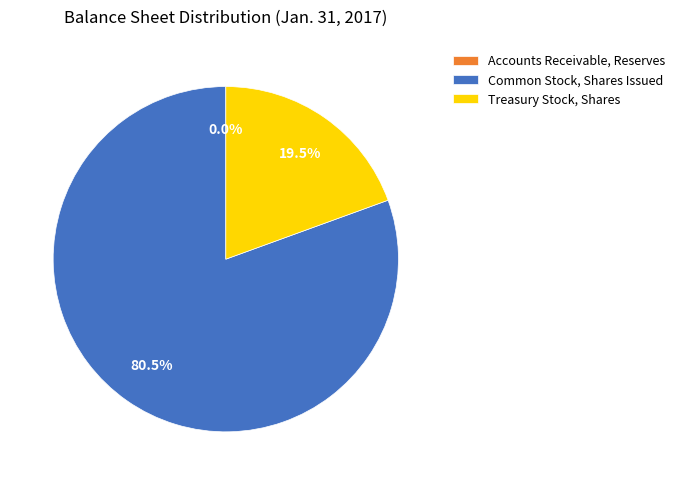

What is the largest slice in the pie chart?

Common Stock, Shares Issued